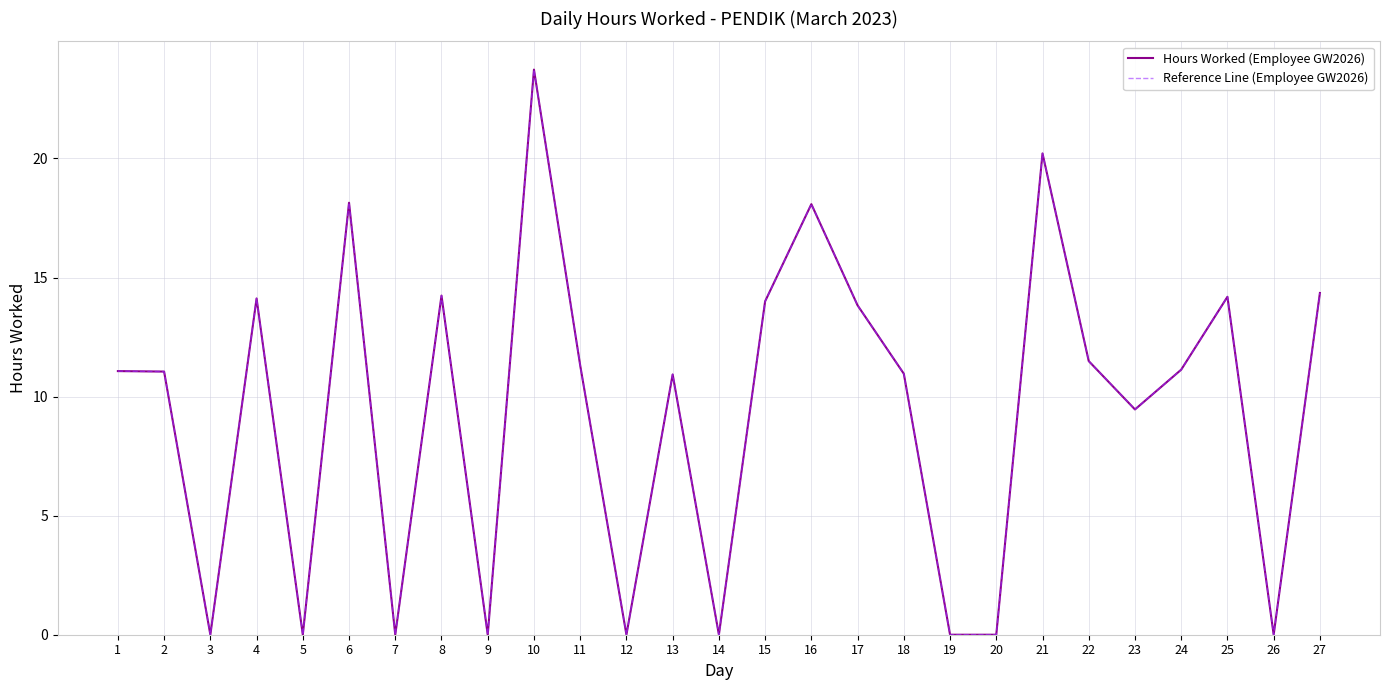

How many values in the Reference Line (Employee GW2026) series exceed 11?

15